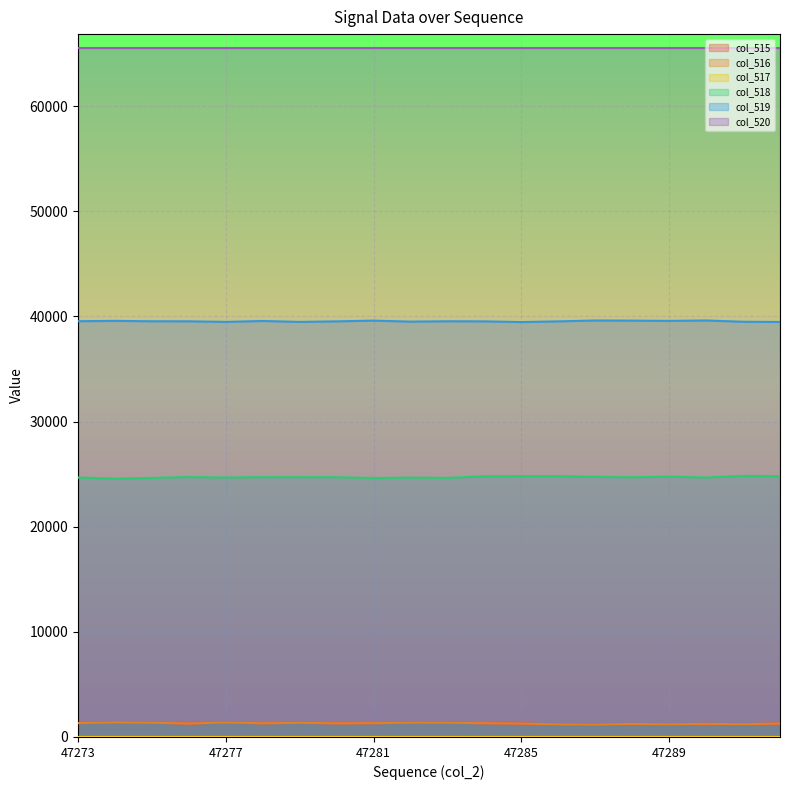

At which label does col_515 reach its peak?

47274